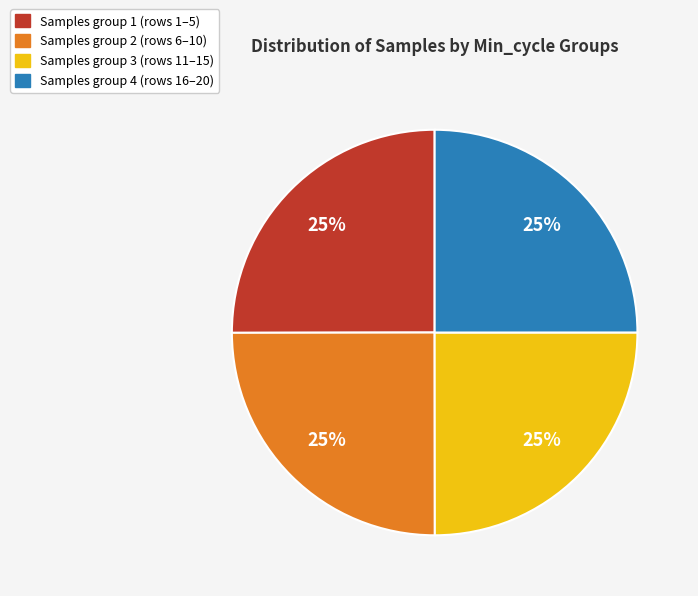

To the nearest percent, what is the average slice percentage?

25%